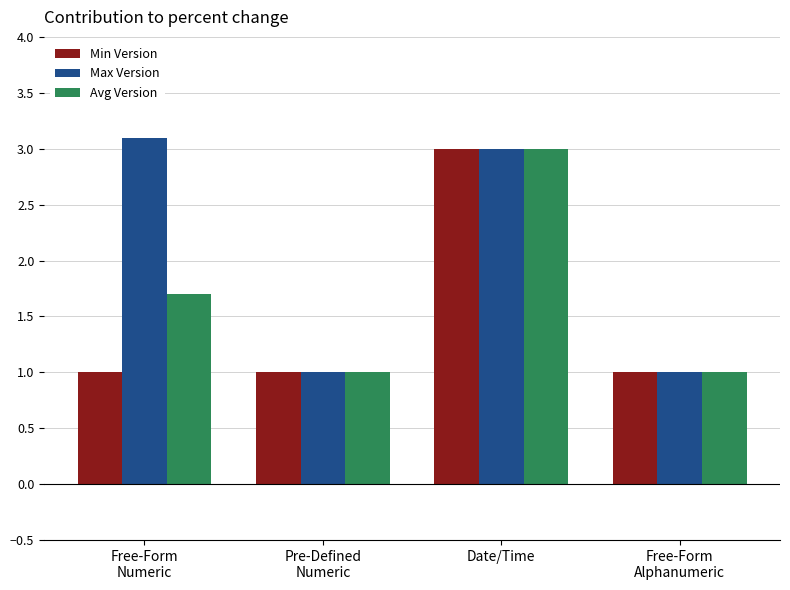

The value of Avg Version at Free-Form
Numeric is 1.7. True or false?

True